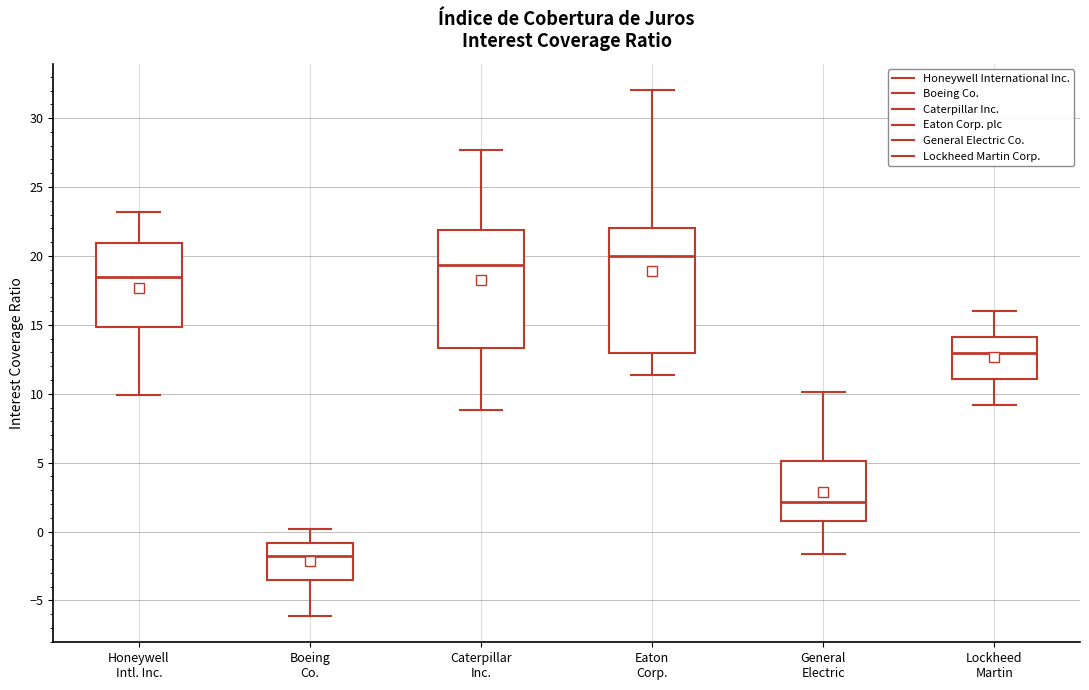

Where does the lower whisker of the box for Lockheed Martin end on the y-axis? The values are not printed on the chart, so give them approximately, as read against the axis.

9.0